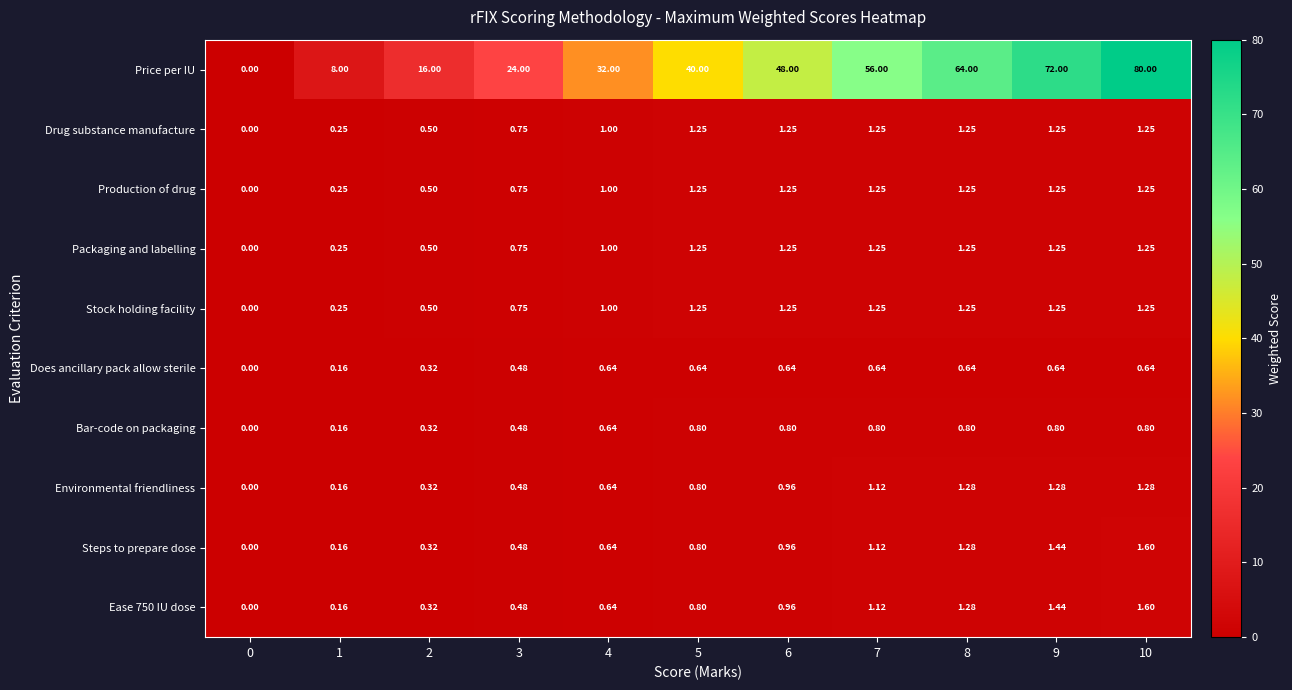

Count the number of categories in the chart.

11